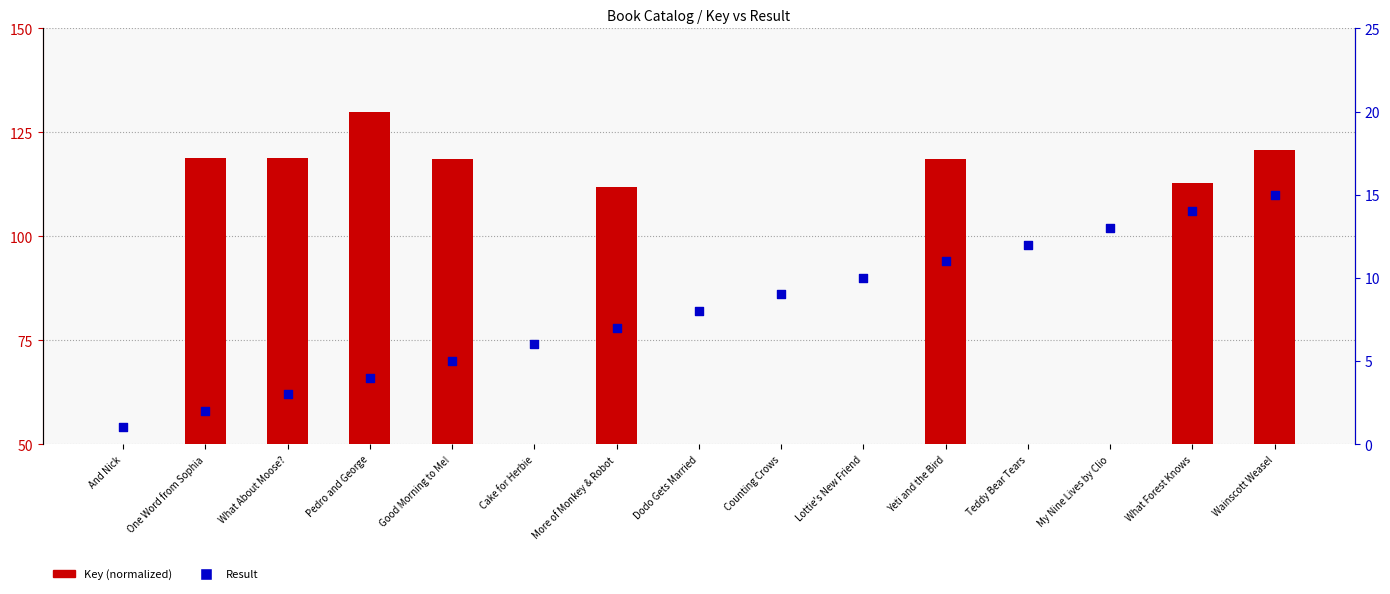

Is the value of Result at Yeti and the Bird greater than the value of Key (normalized) at Lottie's New Friend?

Yes